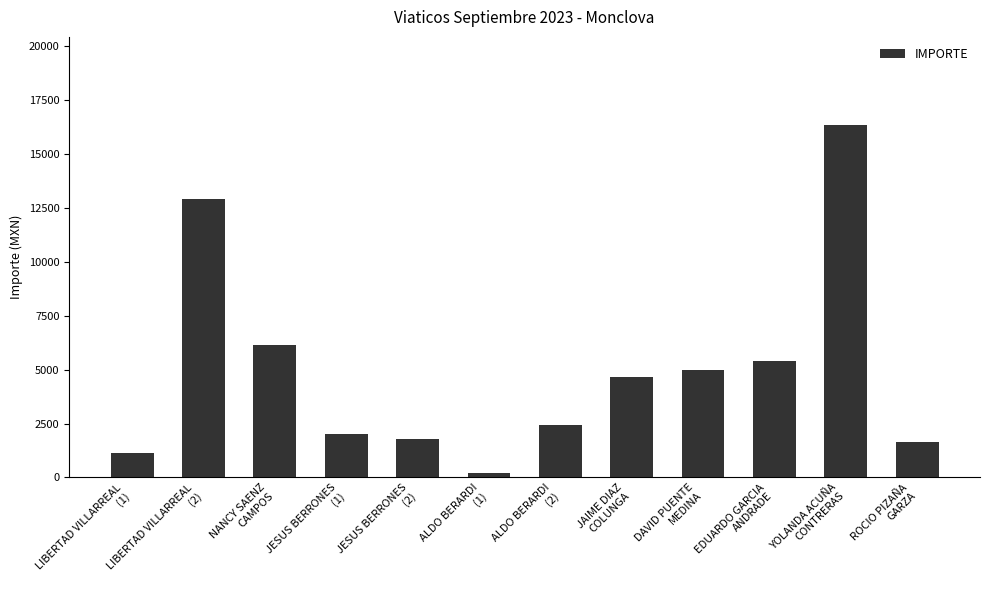

Rank the categories by value from highest to lowest.

YOLANDA ACUÑA
CONTRERAS, LIBERTAD VILLARREAL
(2), NANCY SAENZ
CAMPOS, EDUARDO GARCIA
ANDRADE, DAVID PUENTE
MEDINA, JAIME DIAZ
COLUNGA, ALDO BERARDI
(2), JESUS BERRONES
(1), JESUS BERRONES
(2), ROCIO PIZAÑA
GARZA, LIBERTAD VILLARREAL
(1), ALDO BERARDI
(1)